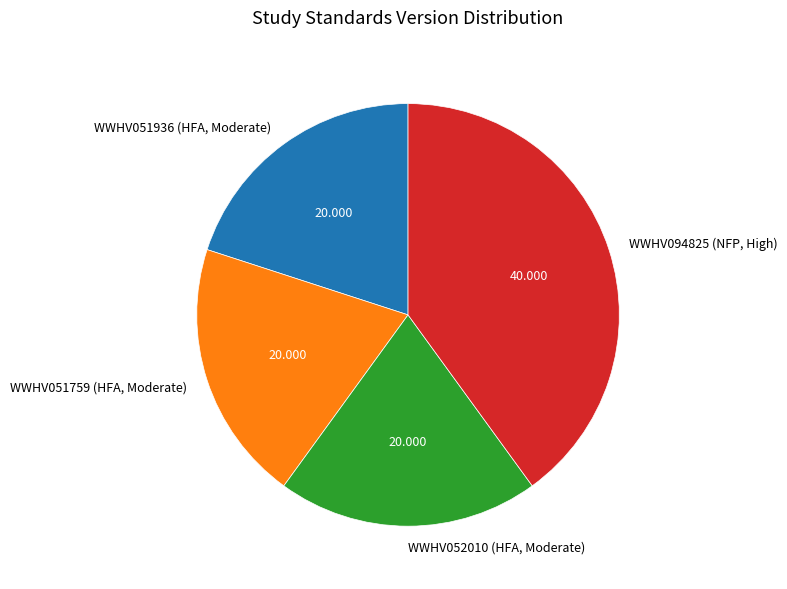

Which category has the biggest portion of the pie?

WWHV094825 (NFP, High)